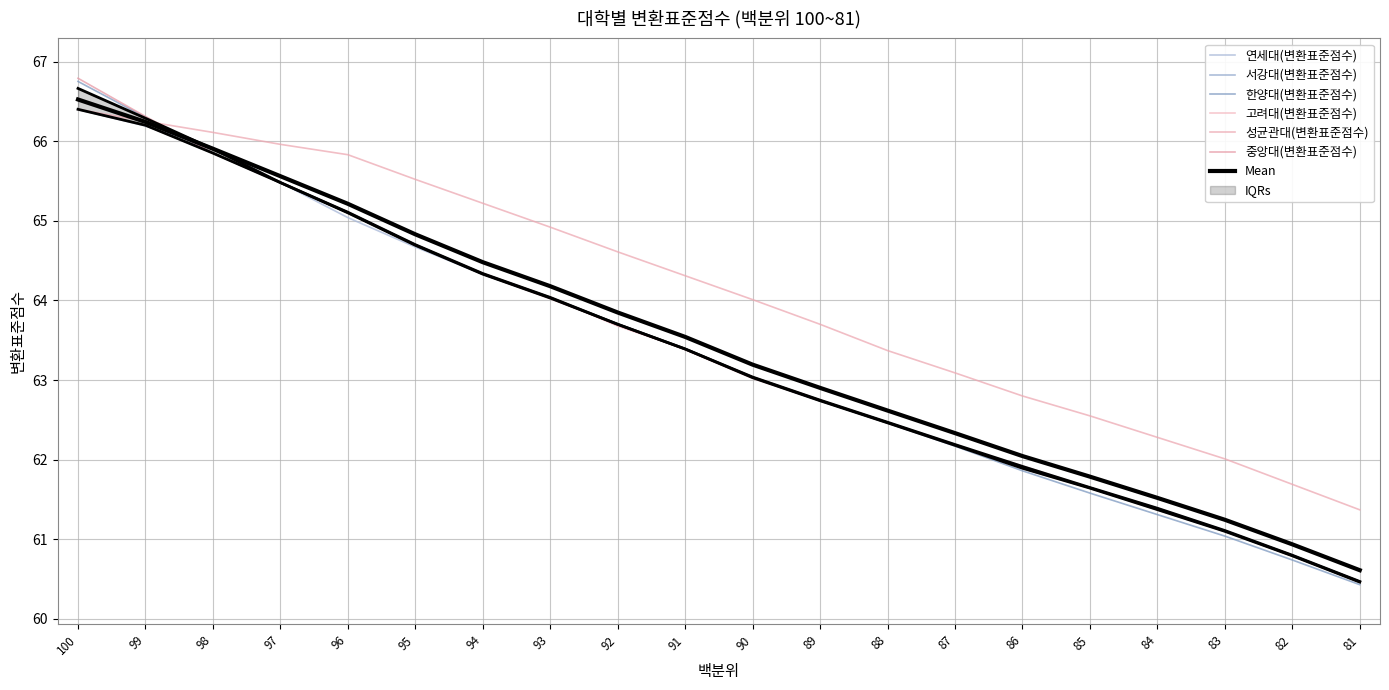

List the series in order of their peak value, highest first.

중앙대(변환표준점수), 한양대(변환표준점수), 연세대(변환표준점수), 고려대(변환표준점수), 서강대(변환표준점수), 성균관대(변환표준점수)